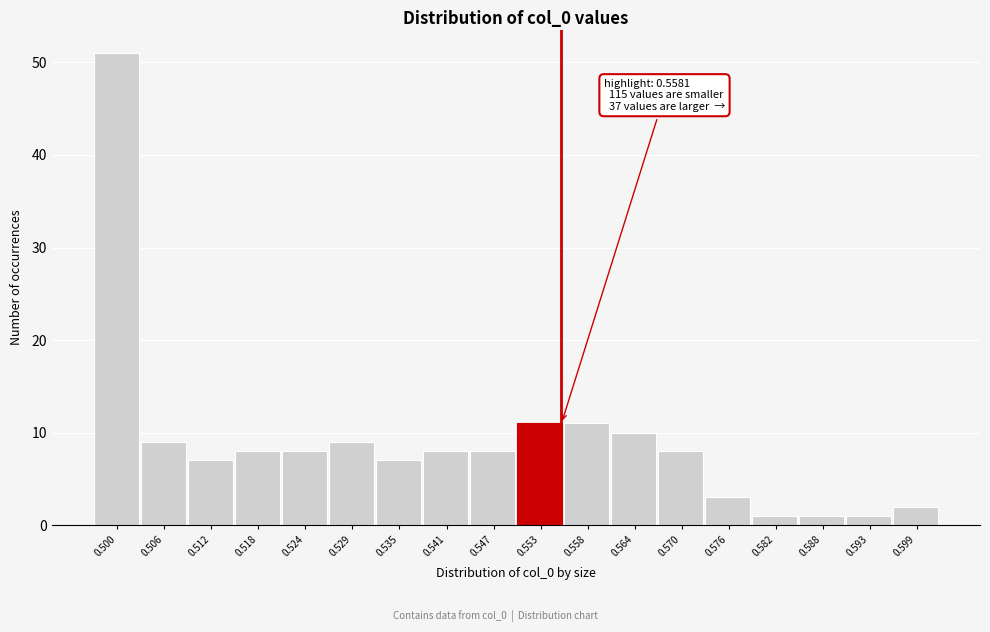

Reading right to left, extract all data points from this chart.

0.599=2	0.593=1	0.588=1	0.582=1	0.576=3	0.570=8	0.564=10	0.558=11	0.553=11	0.547=8	0.541=8	0.535=7	0.529=9	0.524=8	0.518=8	0.512=7	0.506=9	0.500=51